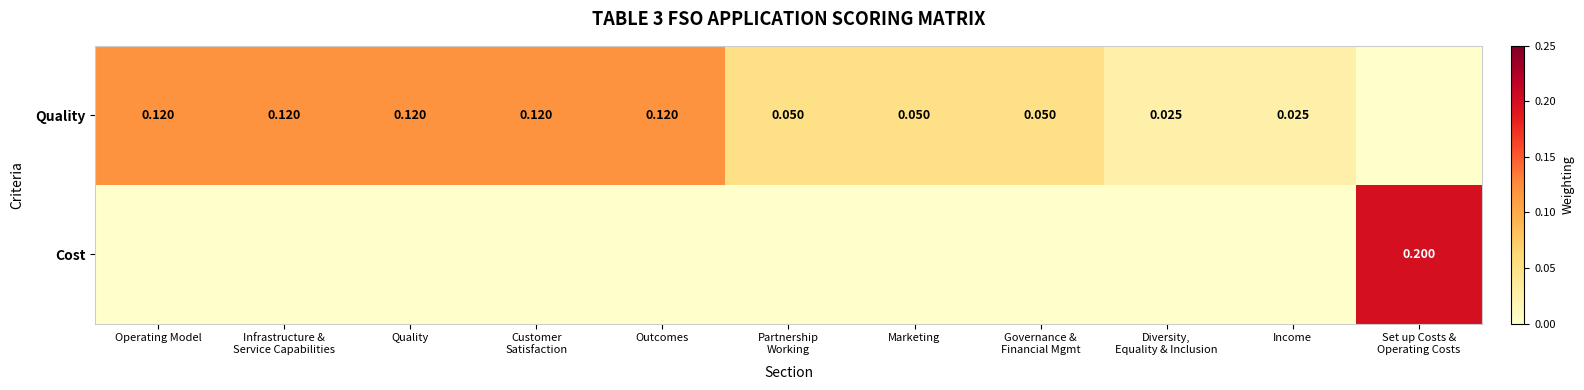

Is it true that Cost equals 0.1 at Customer Satisfaction?

False